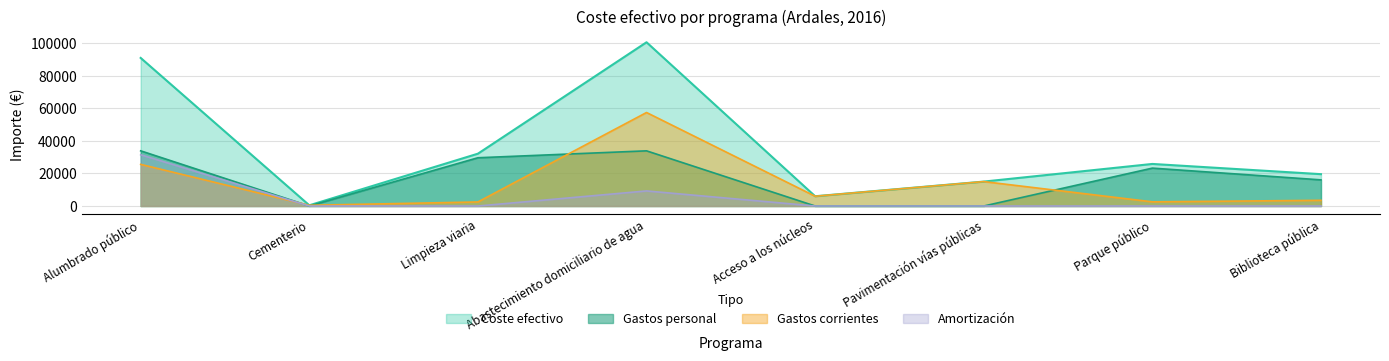

What are all the series names shown in the legend?

Coste efectivo, Gastos personal, Gastos corrientes, Amortización